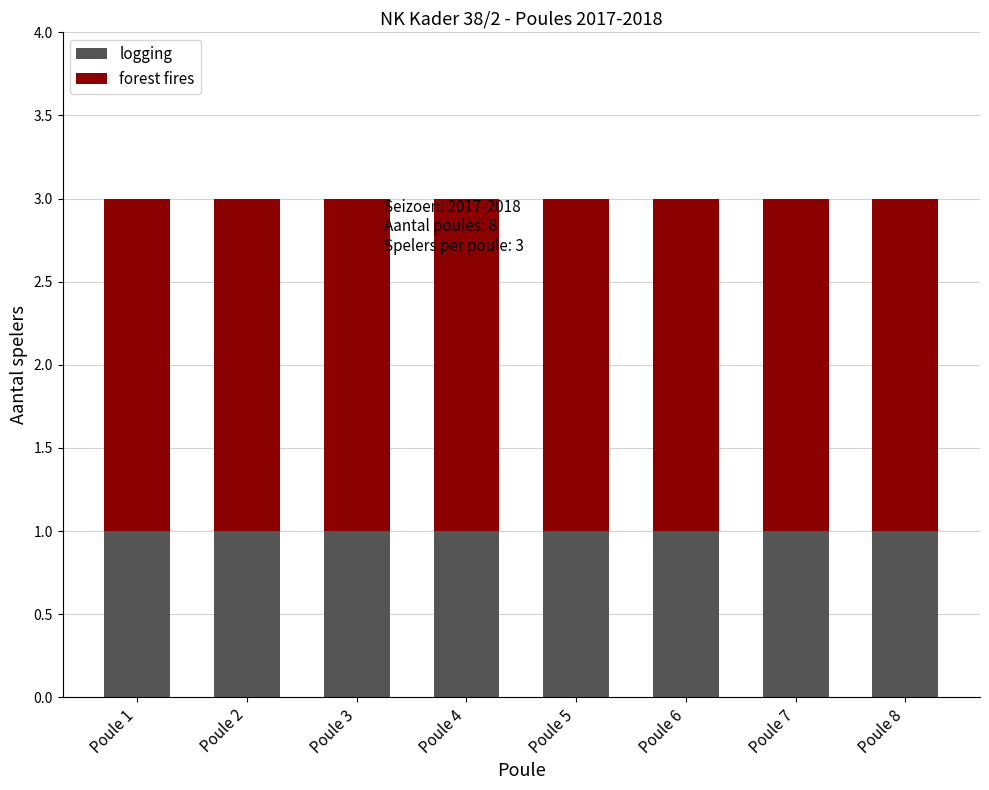

The logging series shows 0 at Poule 3. True or false?

False